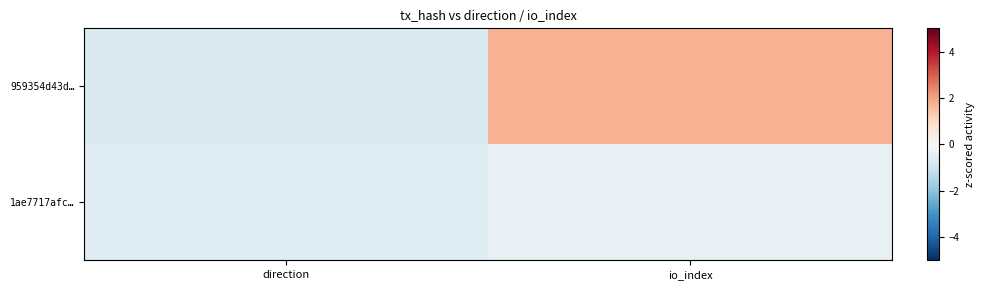

Count the number of data series in this chart.

2